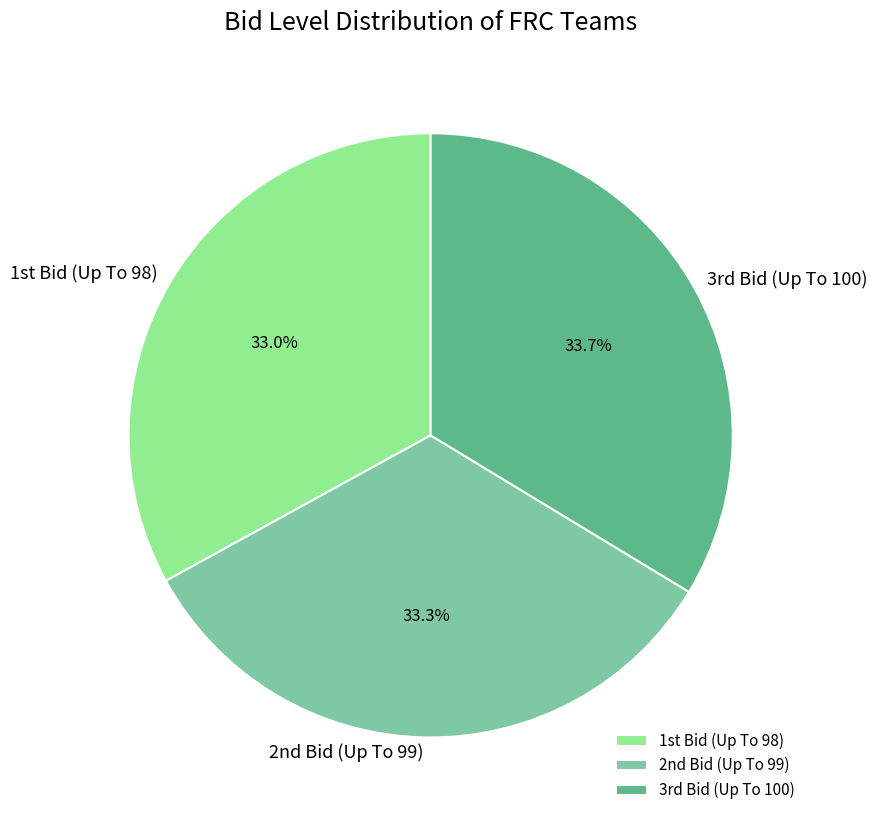

Count the number of slices in the pie.

3